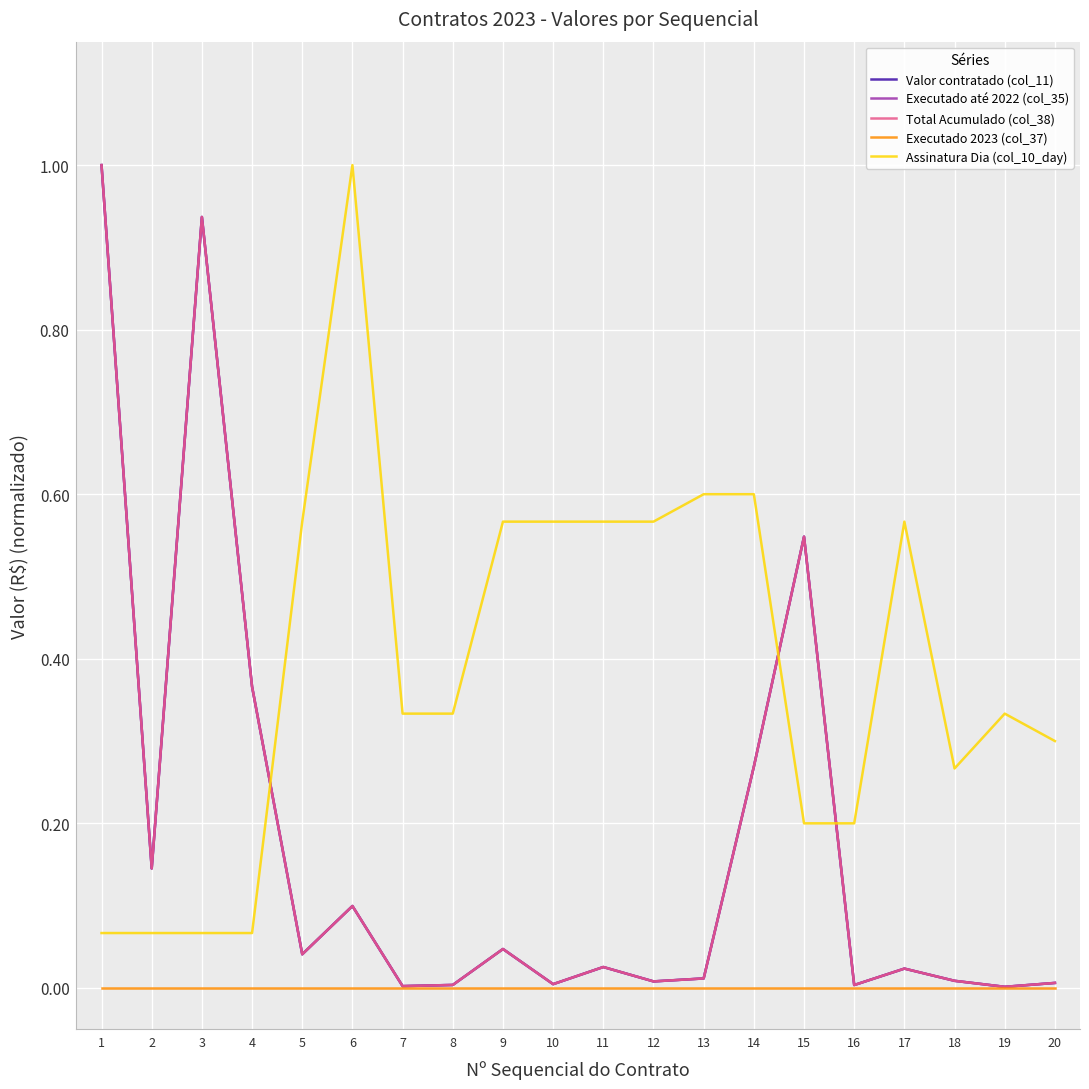

True or false: Executado 2023 (col_37) and Assinatura Dia (col_10_day) intersect in this chart.

False